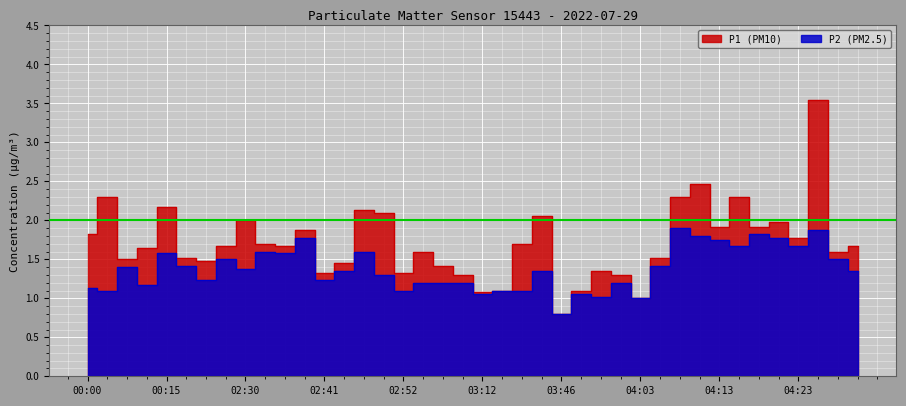

At which label does P1 (PM10) reach its peak?

04:25